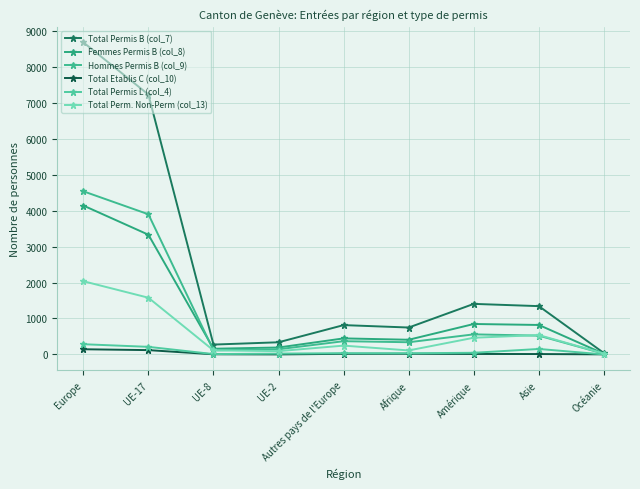

How many lines are shown in the chart?

6